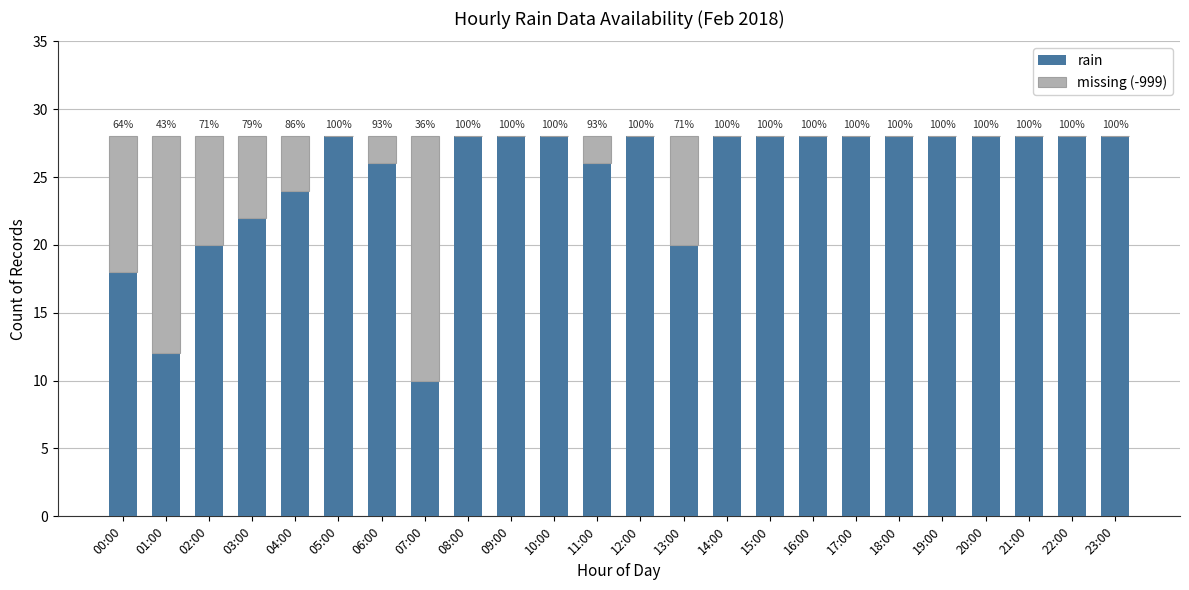

What are all the series names shown in the legend?

rain, missing (-999)